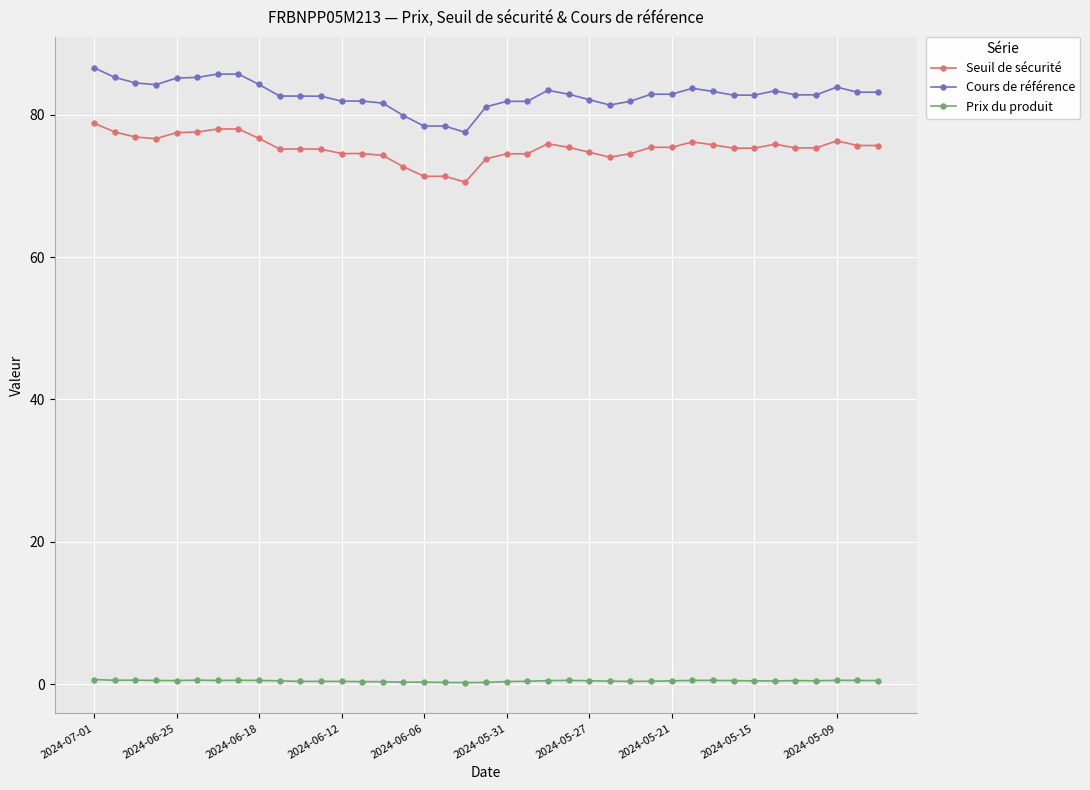

What is the value of the Cours de référence point at the 34th from the left?

83.4